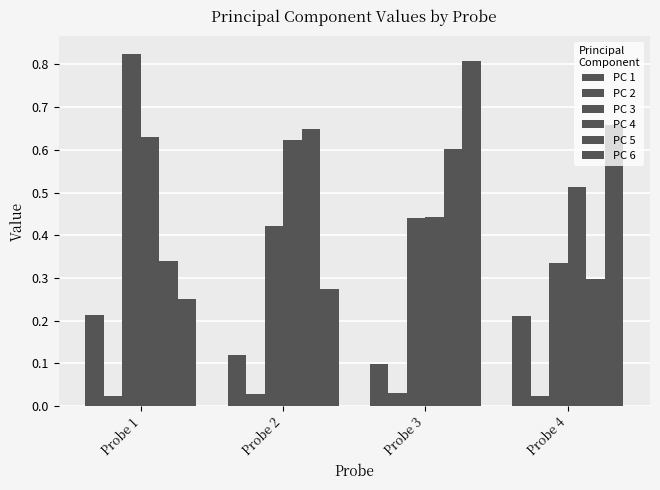

The value of PC 4 at Probe 1 is 0.6. True or false?

True